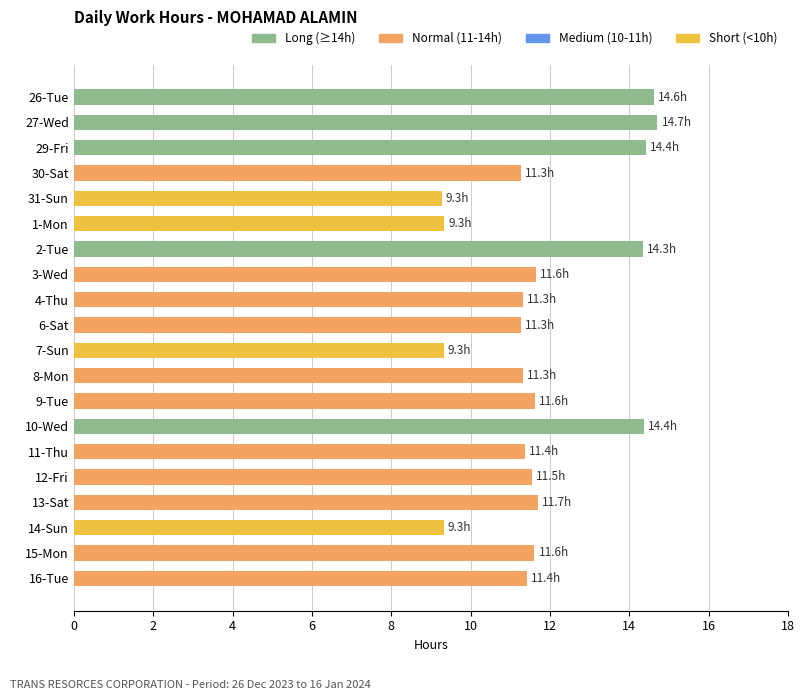

What is the value of the 9th bar from the top?

11.3